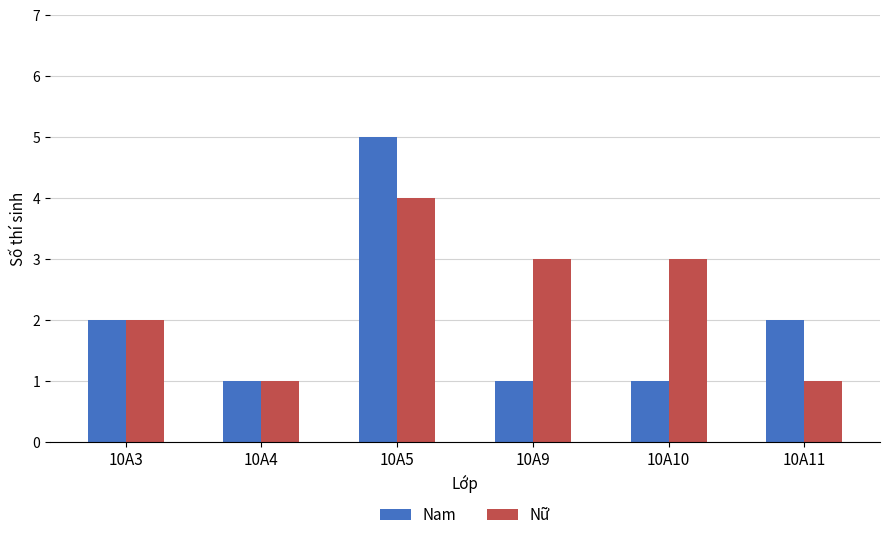

At which label is Nữ closest to 2?

10A3